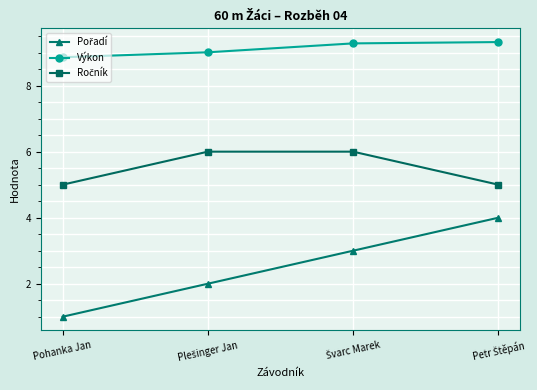

What is the maximum value shown in the chart?

9.3